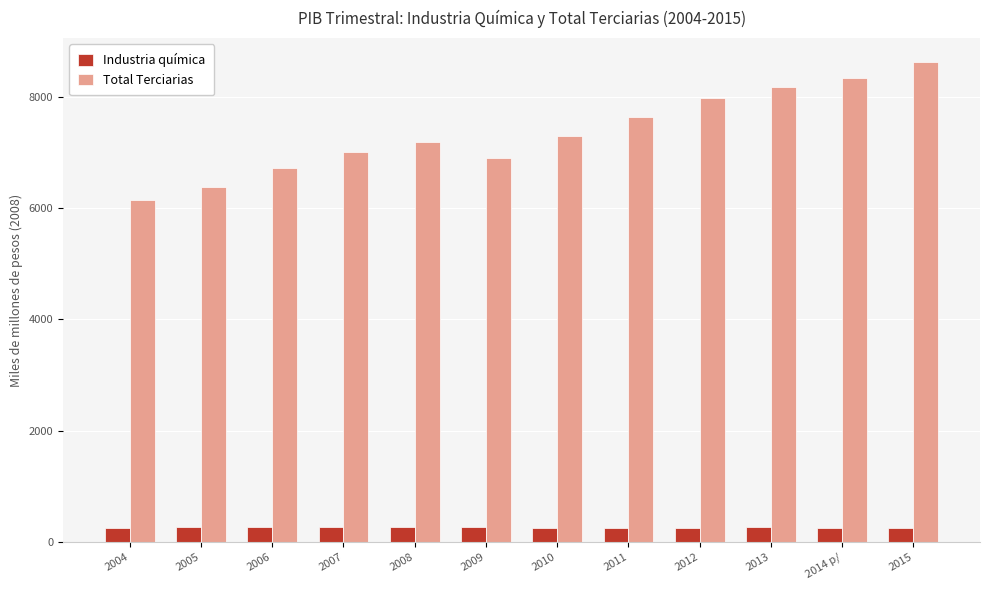

How many values in the Industria química series are below 260?

6